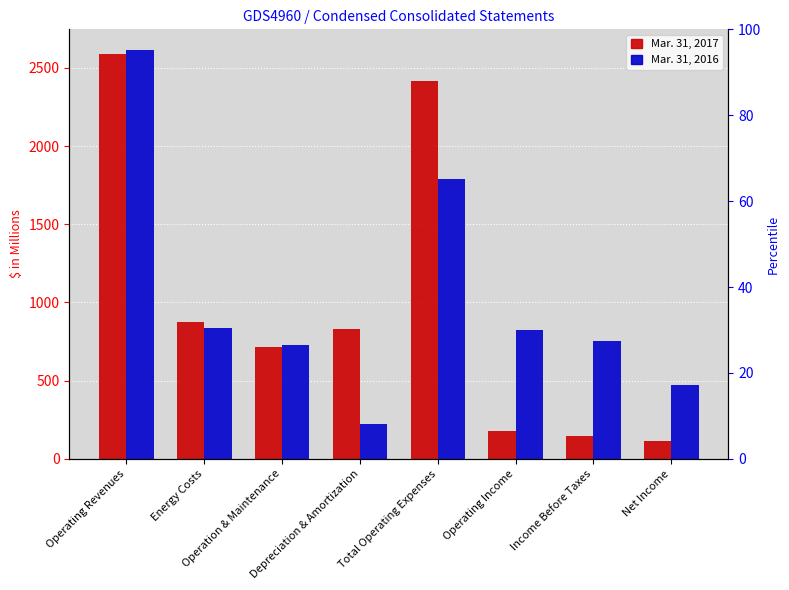

How many data points in Mar. 31, 2016 are less than 827?

4